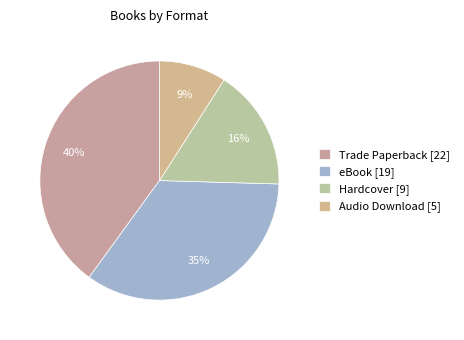

Between Trade Paperback and Hardcover, which is larger?

Trade Paperback